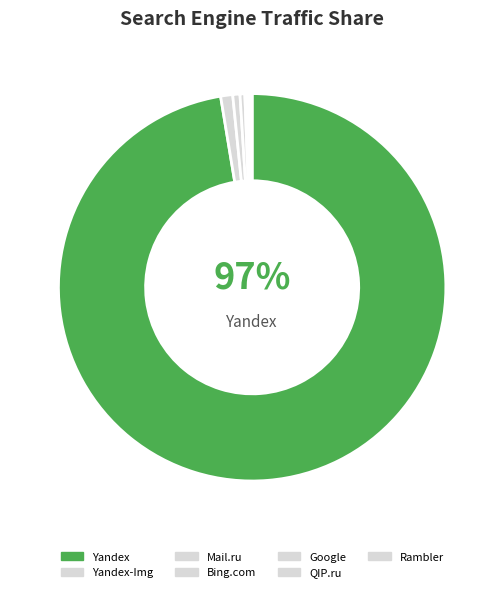

Which category has the biggest portion of the pie?

Yandex